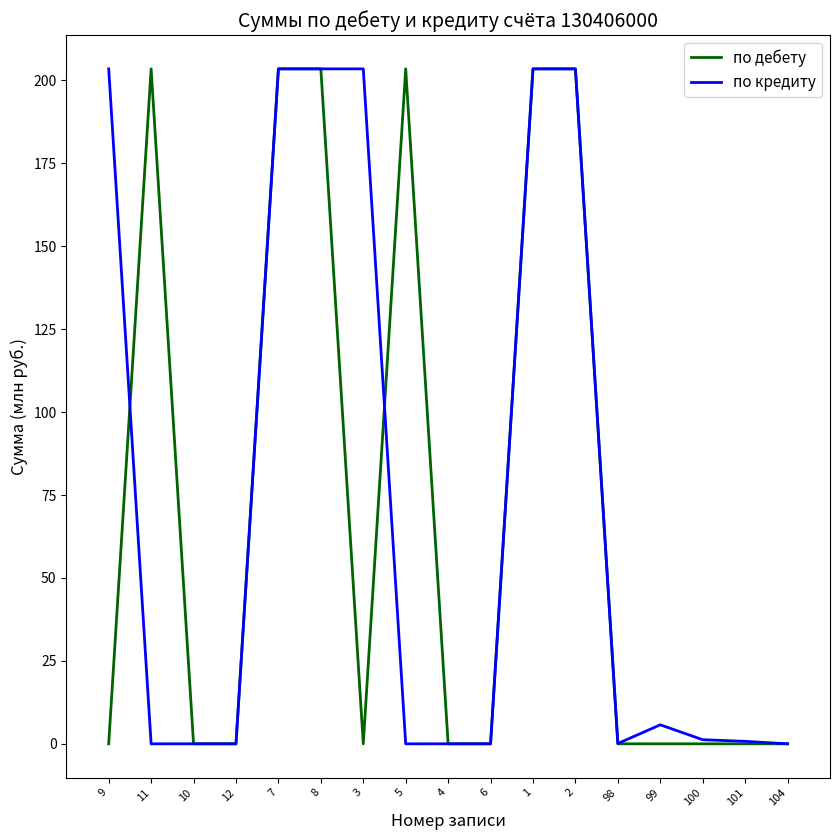

What is the sum of all по кредиту values?

1228.7